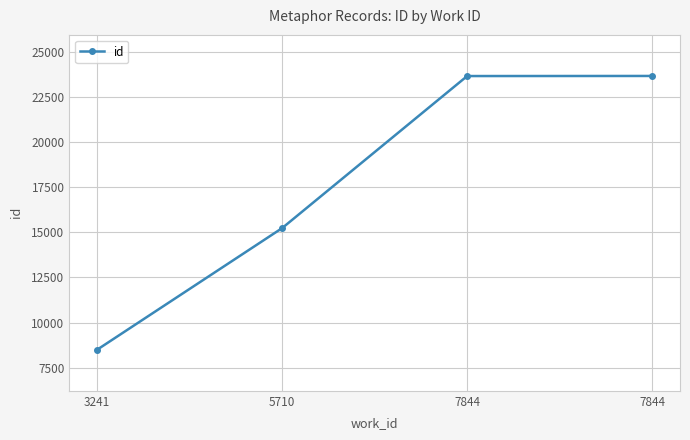

How many data points are less than 23671?

2